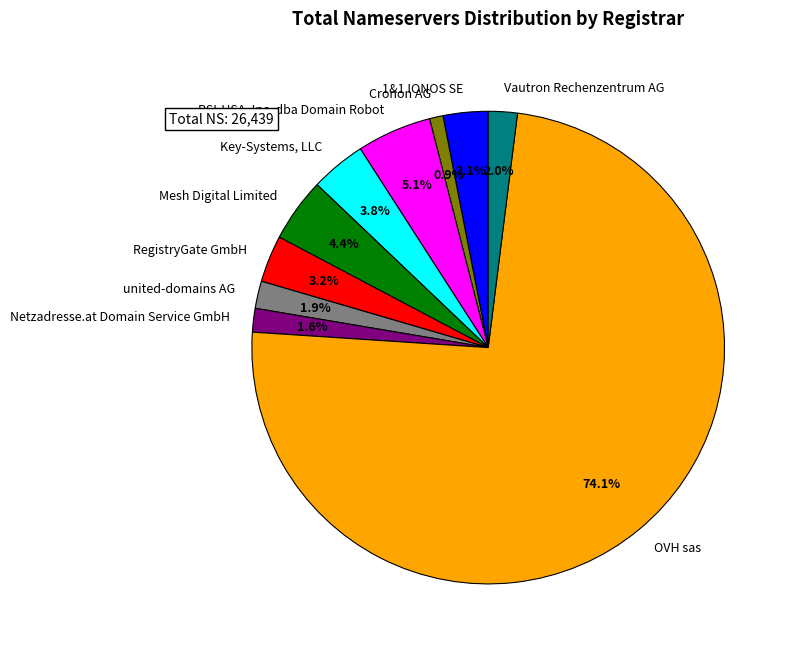

What percentage is the OVH sas slice, to the nearest percent?

74%